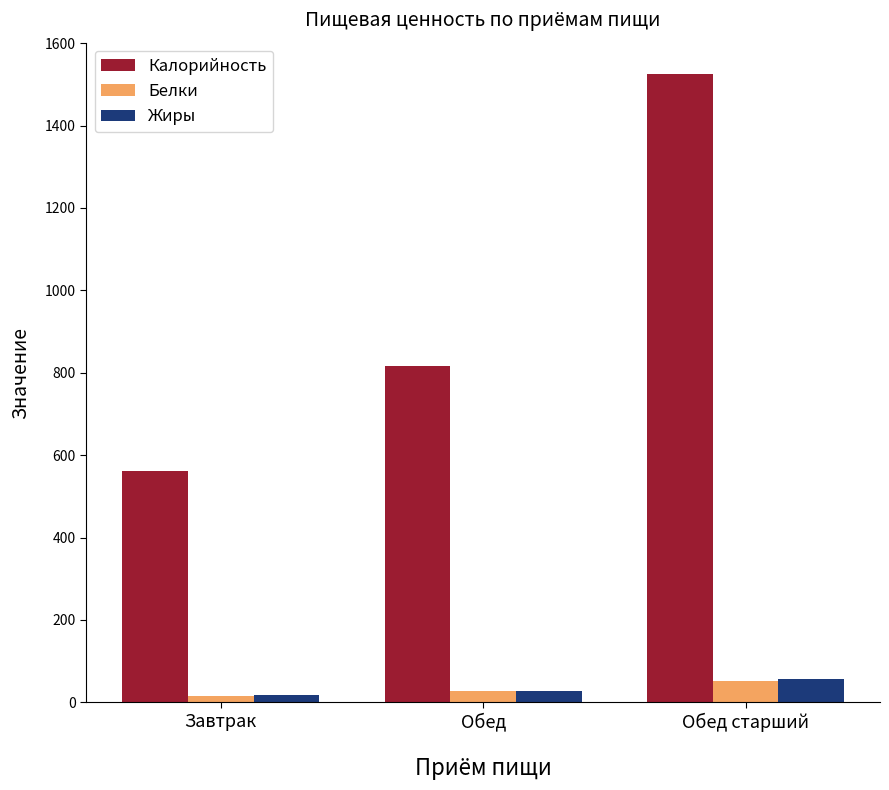

What is the value of the Калорийность bar at the 1st from the left?

561.0